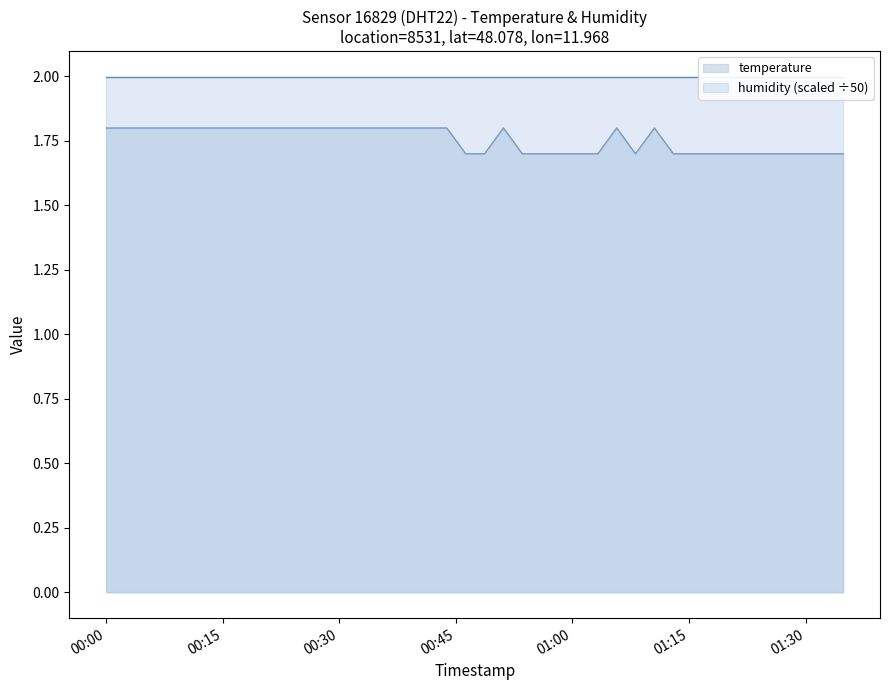

What value does the data have at 2024-01-07T00:21:57?

1.8